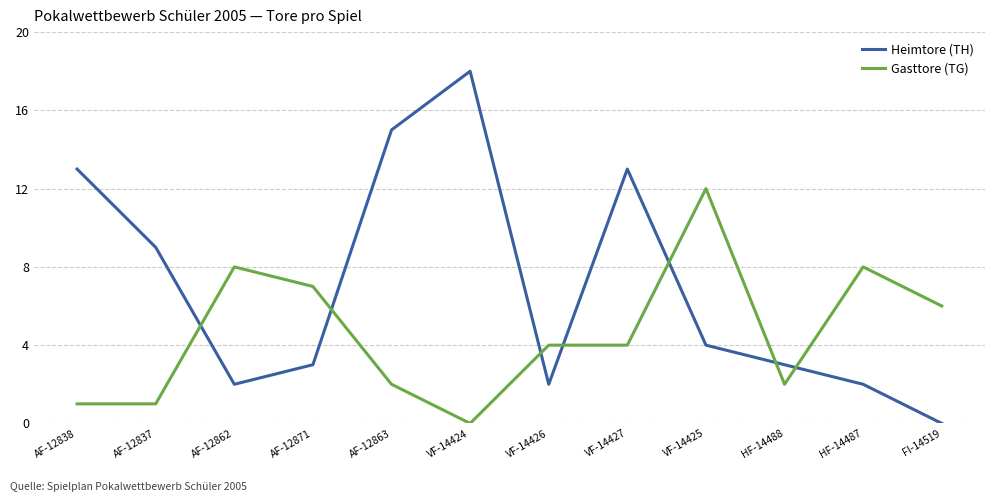

Between AF-12862 and AF-12863, which series saw the biggest shift?

Heimtore (TH)